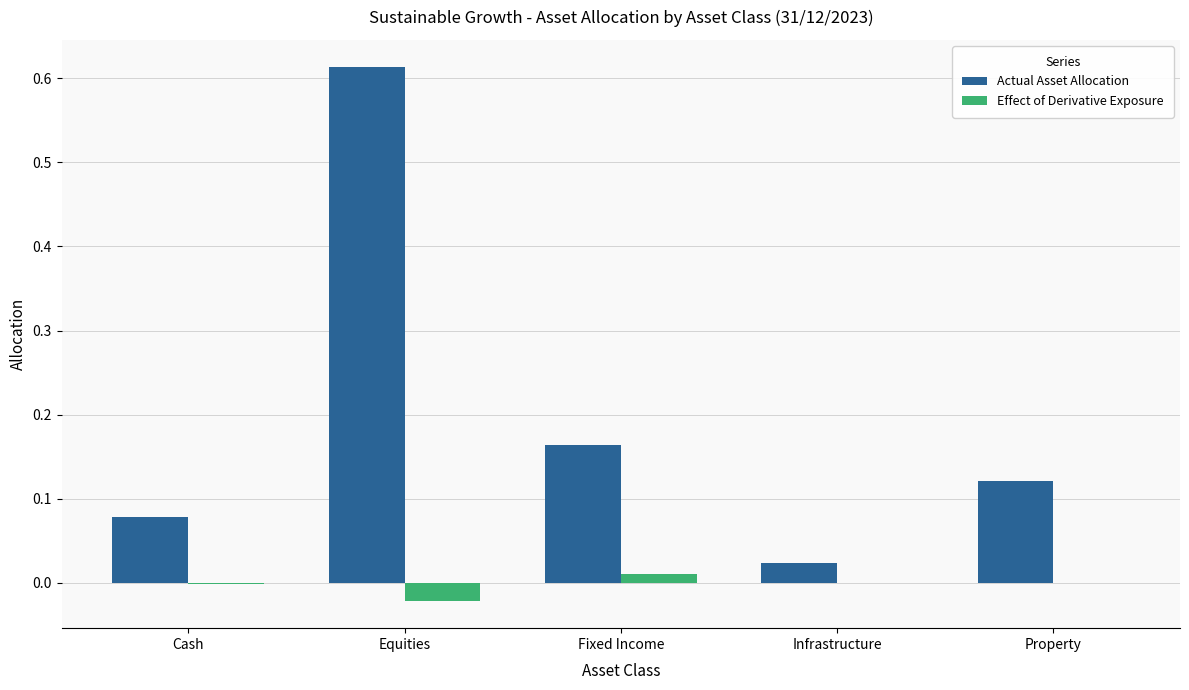

Between Infrastructure and Property, which series saw the biggest shift?

Actual Asset Allocation